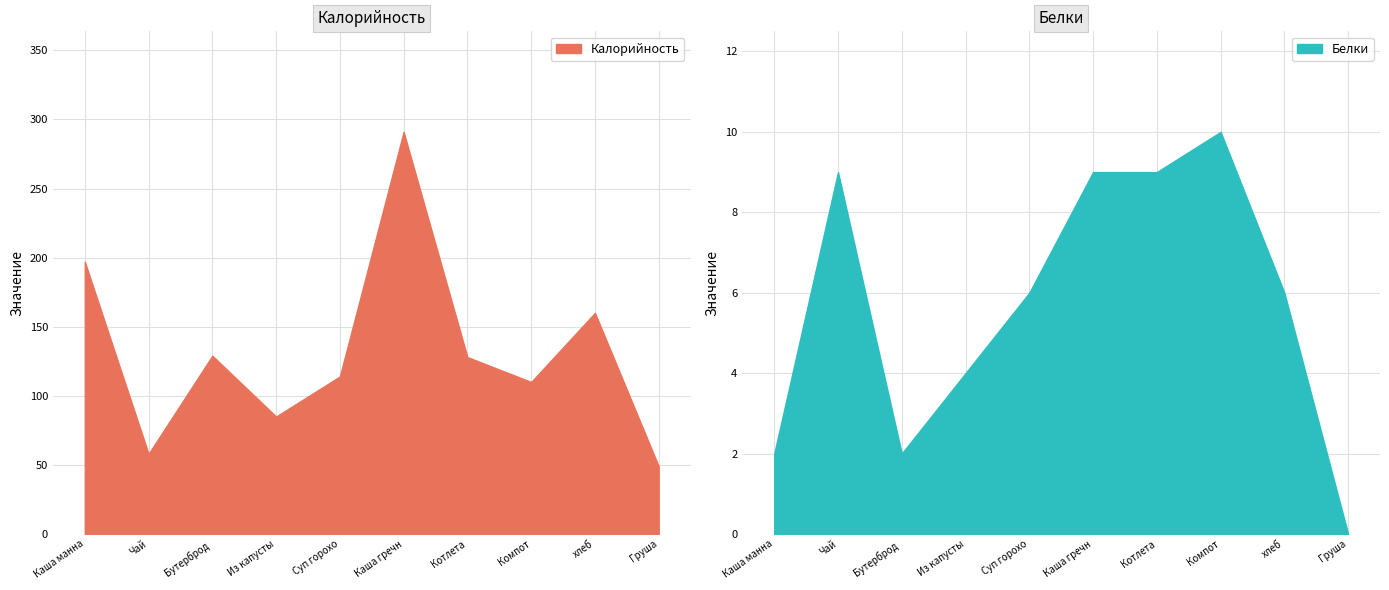

How many interior local peaks does the Белки series have?

2